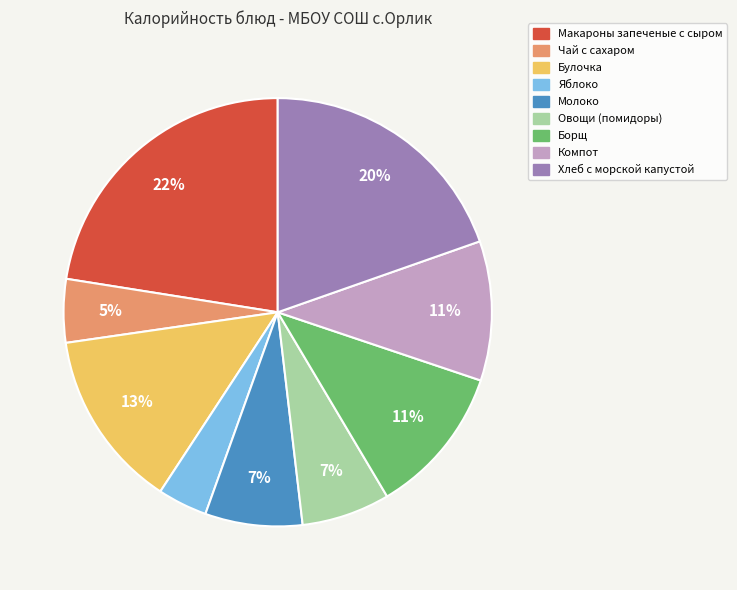

Which category has the smallest portion of the pie?

Яблоко